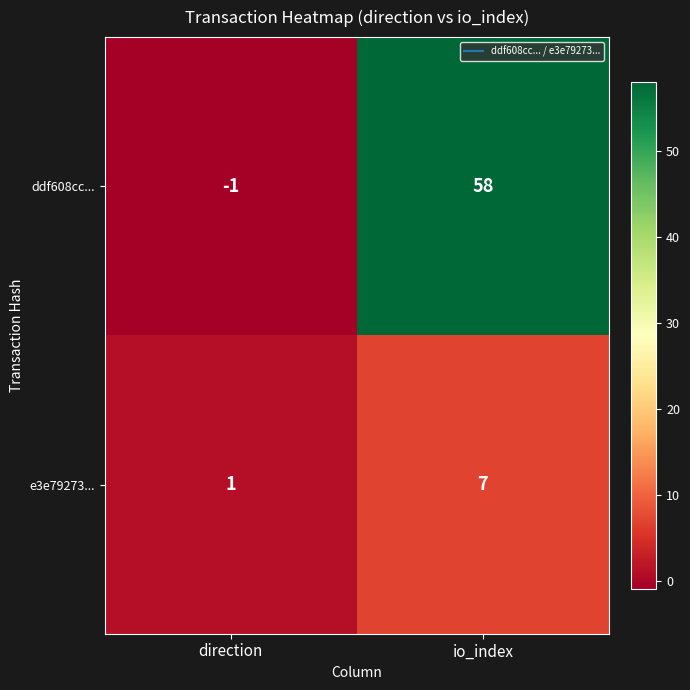

What is the greatest value displayed?

58